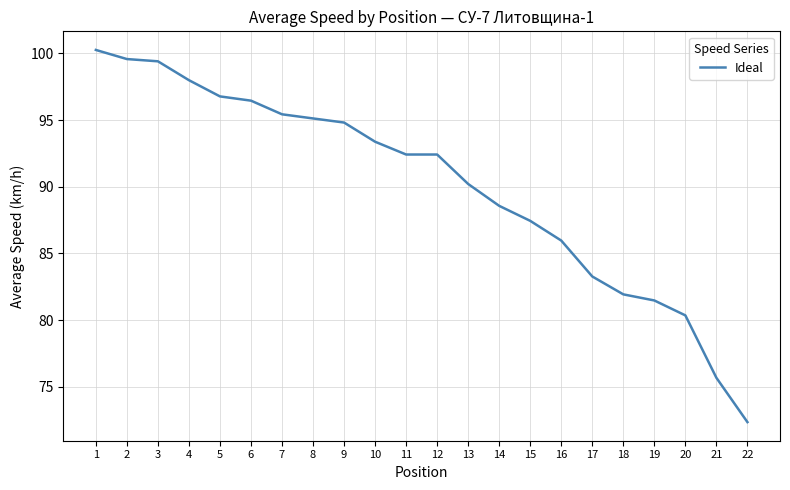

What is the approximate value at 17?

83.3